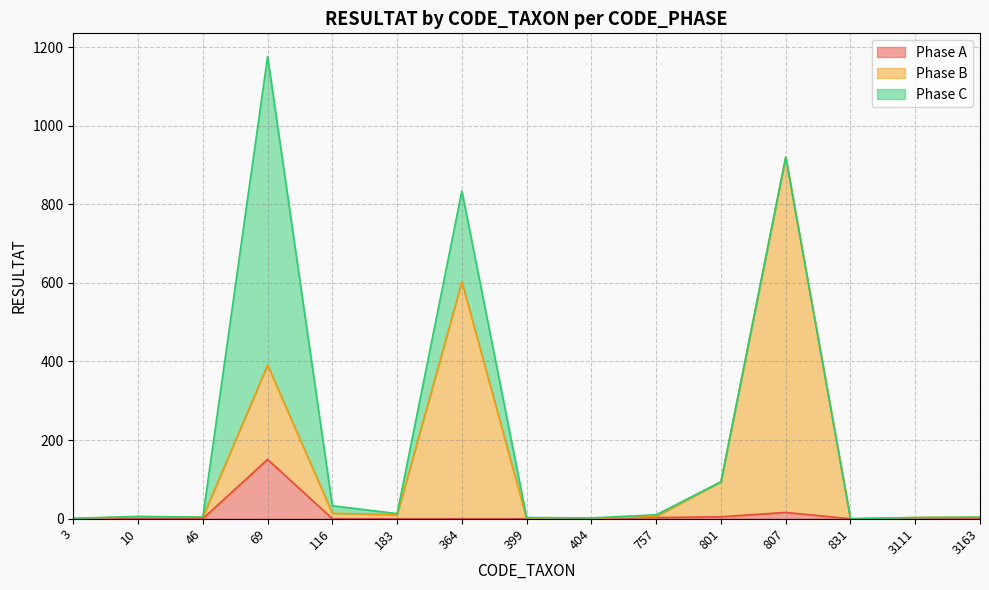

What are all the series names shown in the legend?

Phase A, Phase B, Phase C